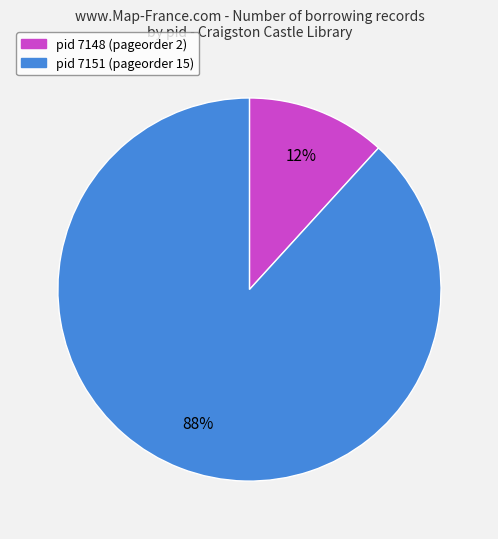

To the nearest percent, what is the average slice percentage?

50%